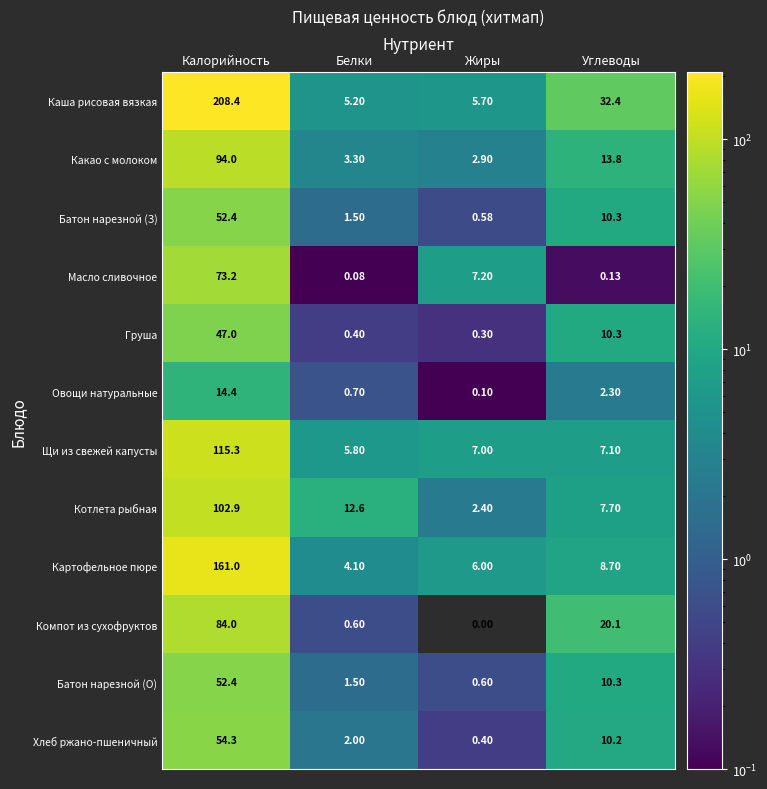

At which category is the sum across all series the highest?

Калорийность